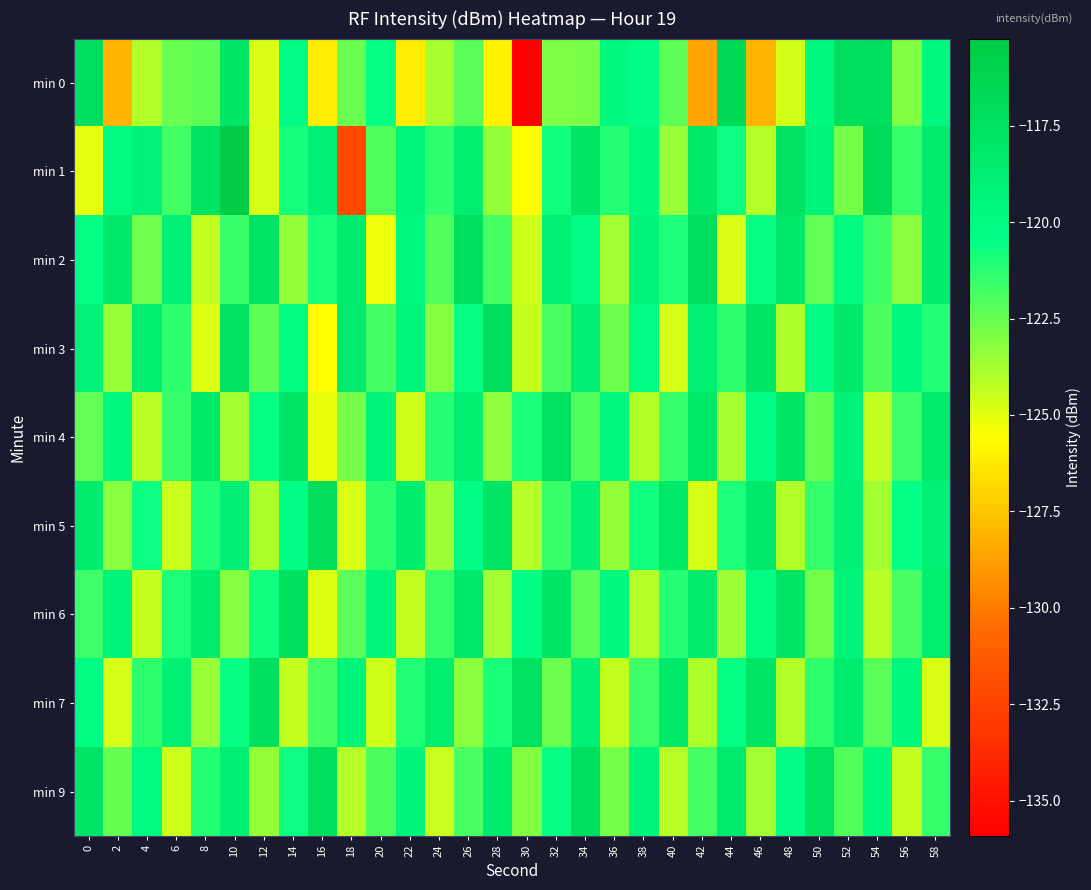

Rank the series at 40 from lowest to highest value.

min 3, min 9, min 1, min 0, min 4, min 6, min 2, min 7, min 5